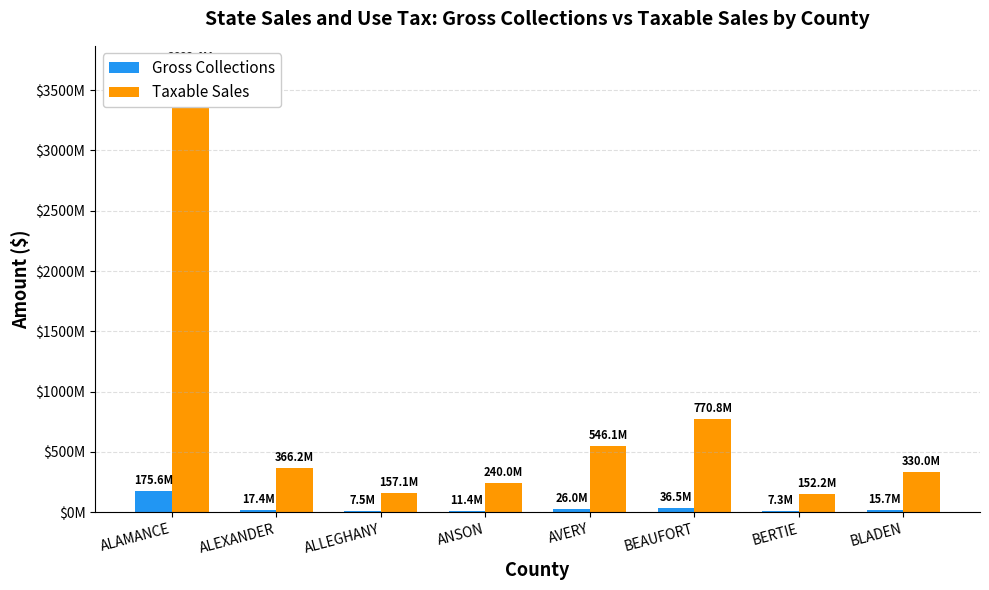

List the series in order of their overall mean, highest first.

Taxable Sales, Gross Collections